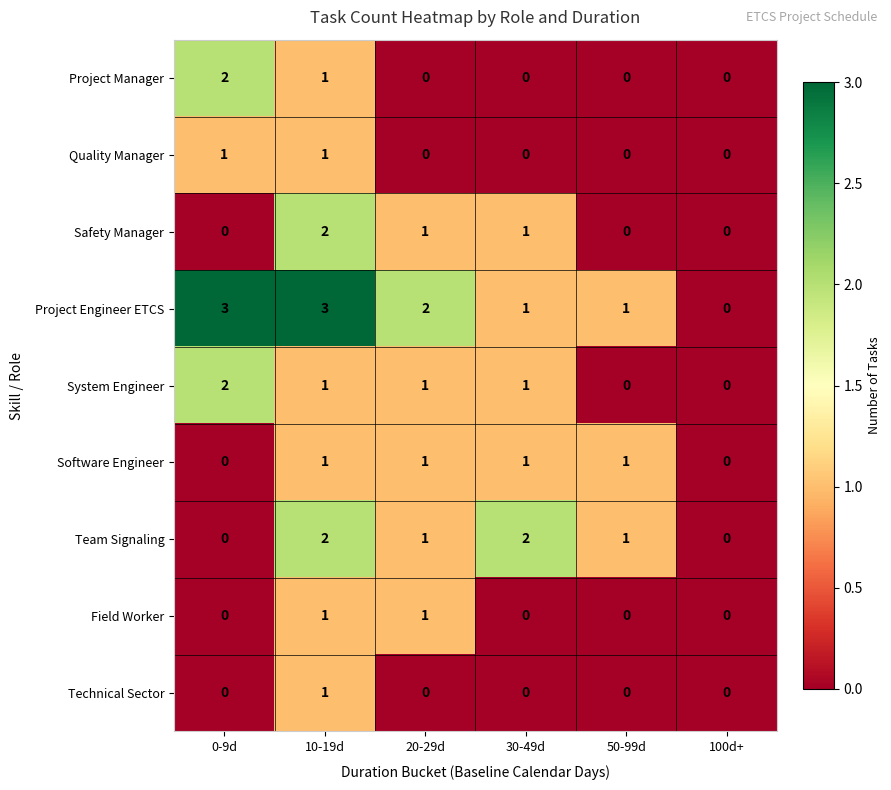

Between 0-9d and 100d+, which series saw the biggest shift?

Project Engineer ETCS